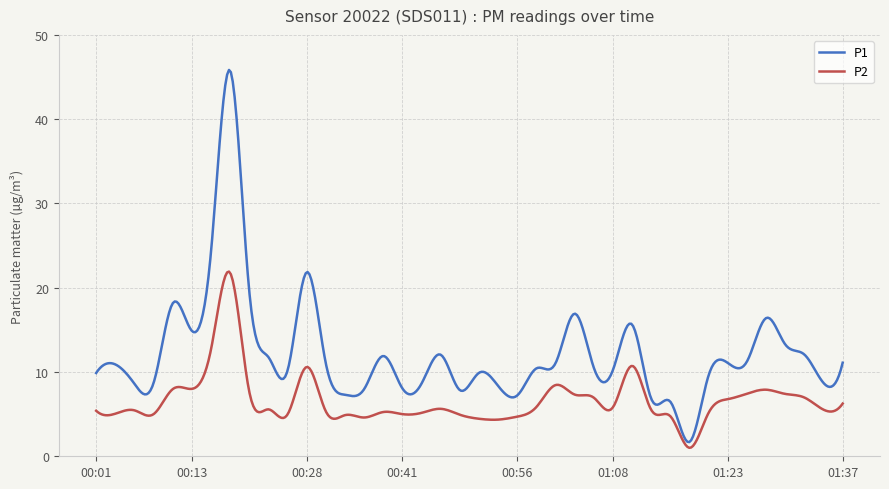

Which series has the widest spread of values?

P1